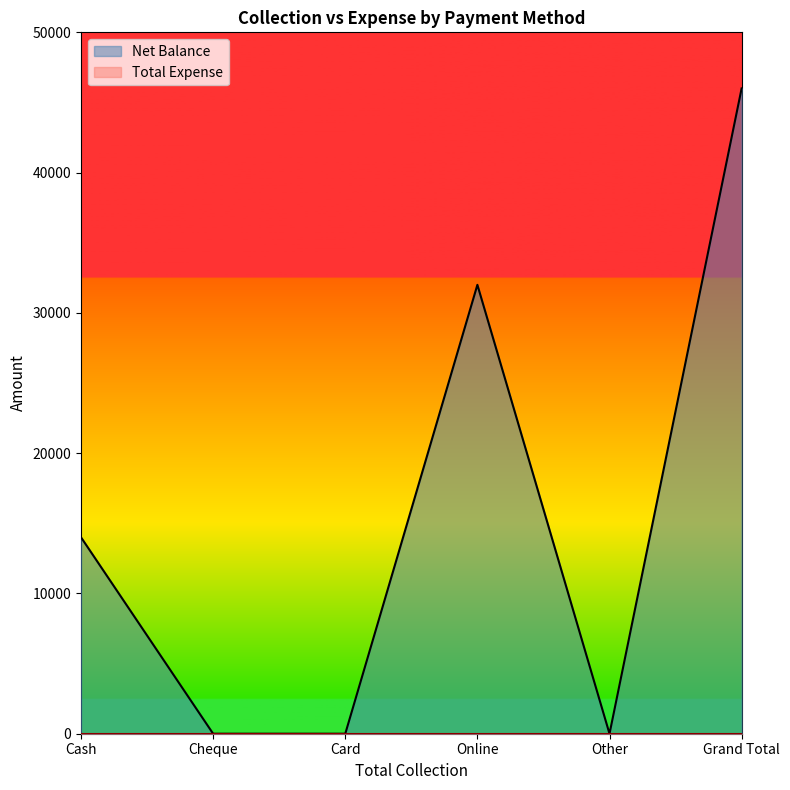

How many interior local valleys (lower than both neighbors) does the data have?

1